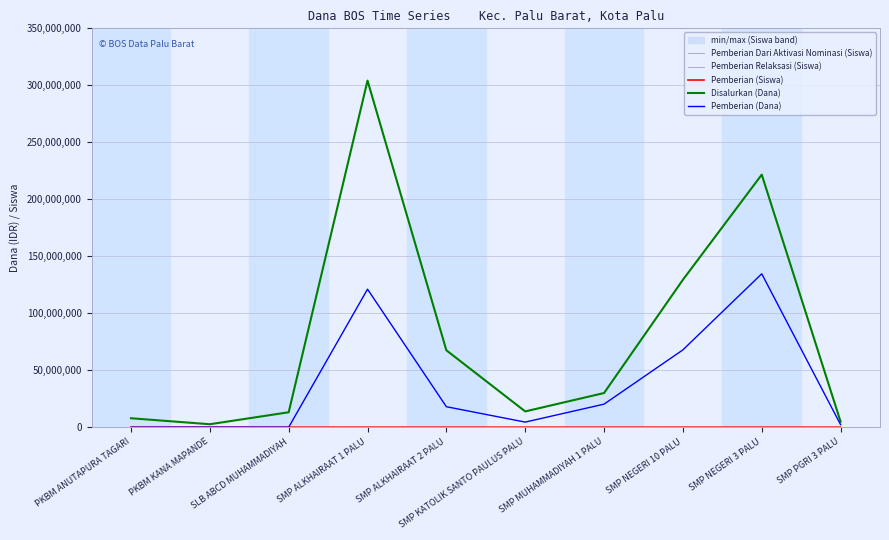

Reading left to right, transcribe all the data shown in this chart.

Pemberian Dari Aktivasi Nominasi (Siswa): PKBM ANUTAPURA TAGARI=21	PKBM KANA MAPANDE=3	SLB ABCD MUHAMMADIYAH=4	SMP ALKHAIRAAT 1 PALU=7	SMP ALKHAIRAAT 2 PALU=0	SMP KATOLIK SANTO PAULUS PALU=5	SMP MUHAMMADIYAH 1 PALU=3	SMP NEGERI 10 PALU=2	SMP NEGERI 3 PALU=7	SMP PGRI 3 PALU=1
Pemberian Relaksasi (Siswa): PKBM ANUTAPURA TAGARI=0	PKBM KANA MAPANDE=4	SLB ABCD MUHAMMADIYAH=17	SMP ALKHAIRAAT 1 PALU=290	SMP ALKHAIRAAT 2 PALU=92	SMP KATOLIK SANTO PAULUS PALU=11	SMP MUHAMMADIYAH 1 PALU=13	SMP NEGERI 10 PALU=103	SMP NEGERI 3 PALU=130	SMP PGRI 3 PALU=5
Pemberian (Siswa): PKBM ANUTAPURA TAGARI=0	PKBM KANA MAPANDE=0	SLB ABCD MUHAMMADIYAH=0	SMP ALKHAIRAAT 1 PALU=183	SMP ALKHAIRAAT 2 PALU=27	SMP KATOLIK SANTO PAULUS PALU=9	SMP MUHAMMADIYAH 1 PALU=34	SMP NEGERI 10 PALU=105	SMP NEGERI 3 PALU=223	SMP PGRI 3 PALU=4
Disalurkan (Dana): PKBM ANUTAPURA TAGARI=7875000	PKBM KANA MAPANDE=2625000	SLB ABCD MUHAMMADIYAH=13125000	SMP ALKHAIRAAT 1 PALU=304125000	SMP ALKHAIRAAT 2 PALU=67500000	SMP KATOLIK SANTO PAULUS PALU=13875000	SMP MUHAMMADIYAH 1 PALU=30000000	SMP NEGERI 10 PALU=129375000	SMP NEGERI 3 PALU=221625000	SMP PGRI 3 PALU=4875000
Pemberian (Dana): PKBM ANUTAPURA TAGARI=0	PKBM KANA MAPANDE=0	SLB ABCD MUHAMMADIYAH=0	SMP ALKHAIRAAT 1 PALU=121125000	SMP ALKHAIRAAT 2 PALU=18000000	SMP KATOLIK SANTO PAULUS PALU=4500000	SMP MUHAMMADIYAH 1 PALU=20250000	SMP NEGERI 10 PALU=67875000	SMP NEGERI 3 PALU=134625000	SMP PGRI 3 PALU=2250000